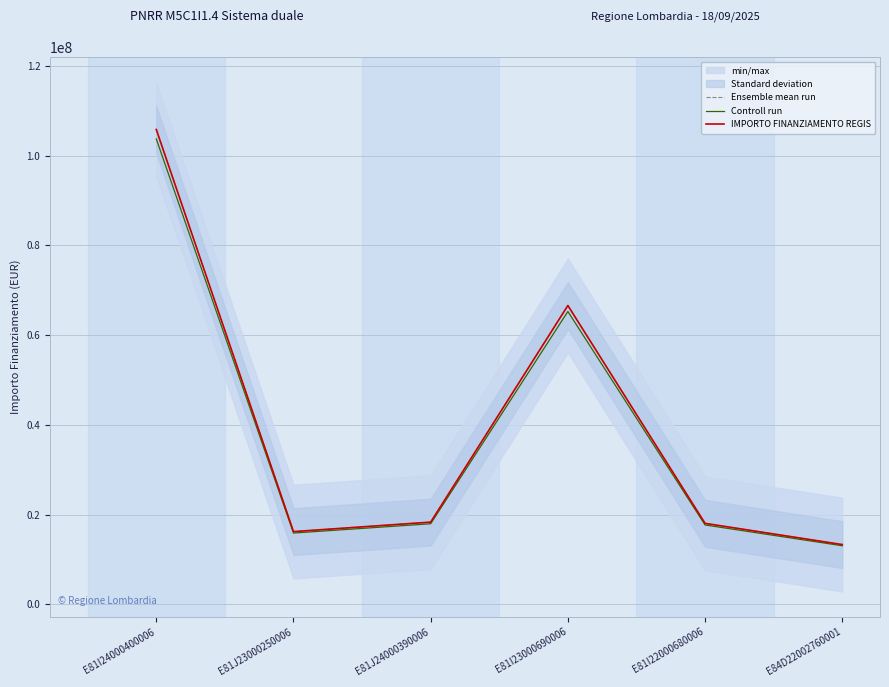

True or false: IMPORTO FINANZIAMENTO REGIS and Ensemble mean run intersect in this chart.

False